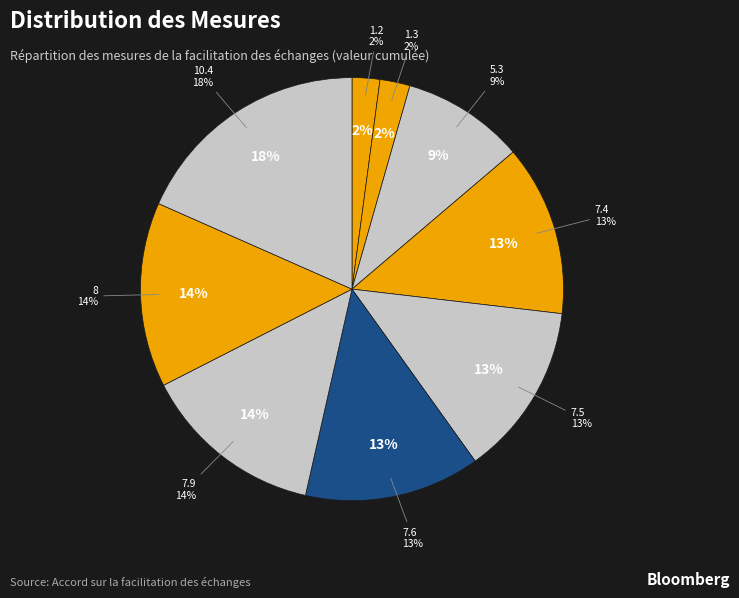

Does 7.6 represent more than half of the total?

No